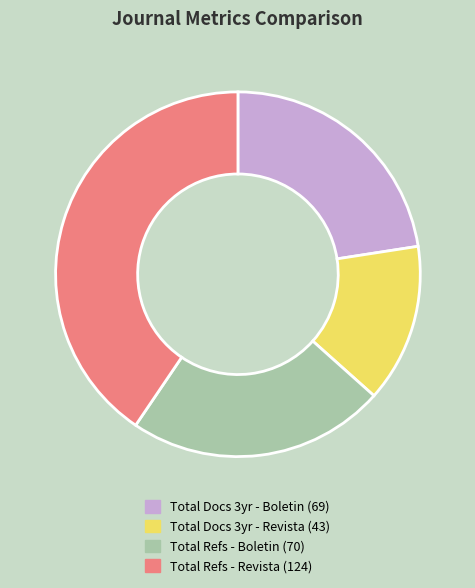

Is there any slice that represents more than half of the pie?

No